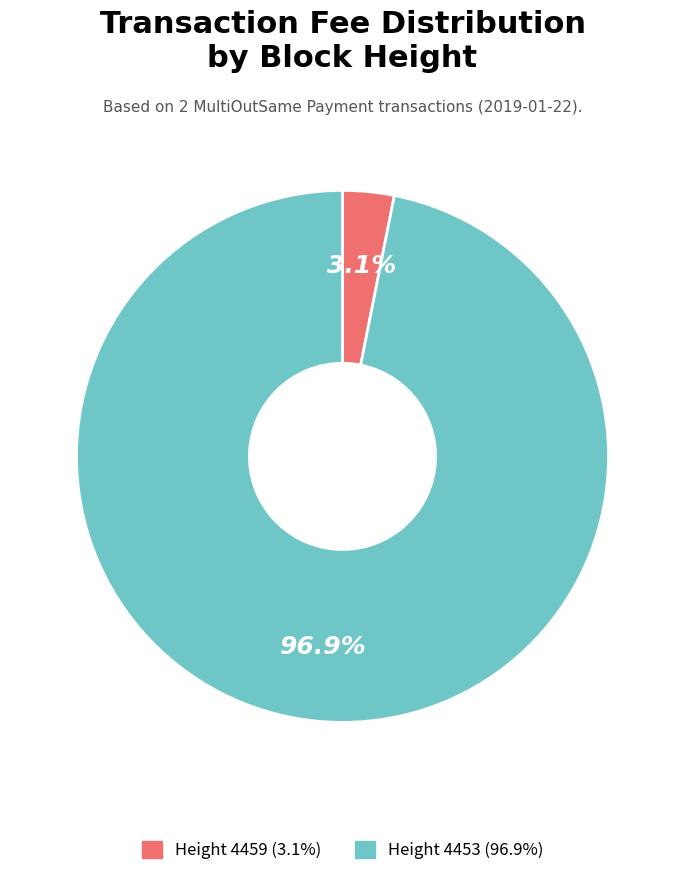

Does any single category account for the majority?

Yes